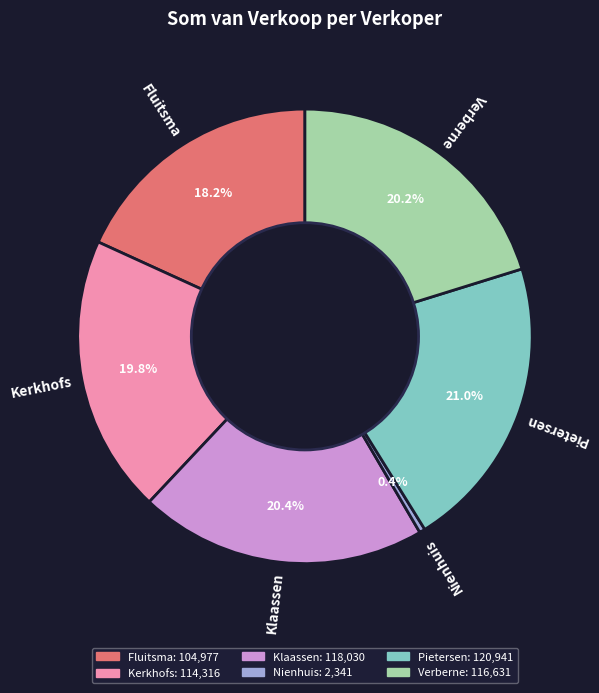

True or false: Fluitsma accounts for 18% of the total.

True